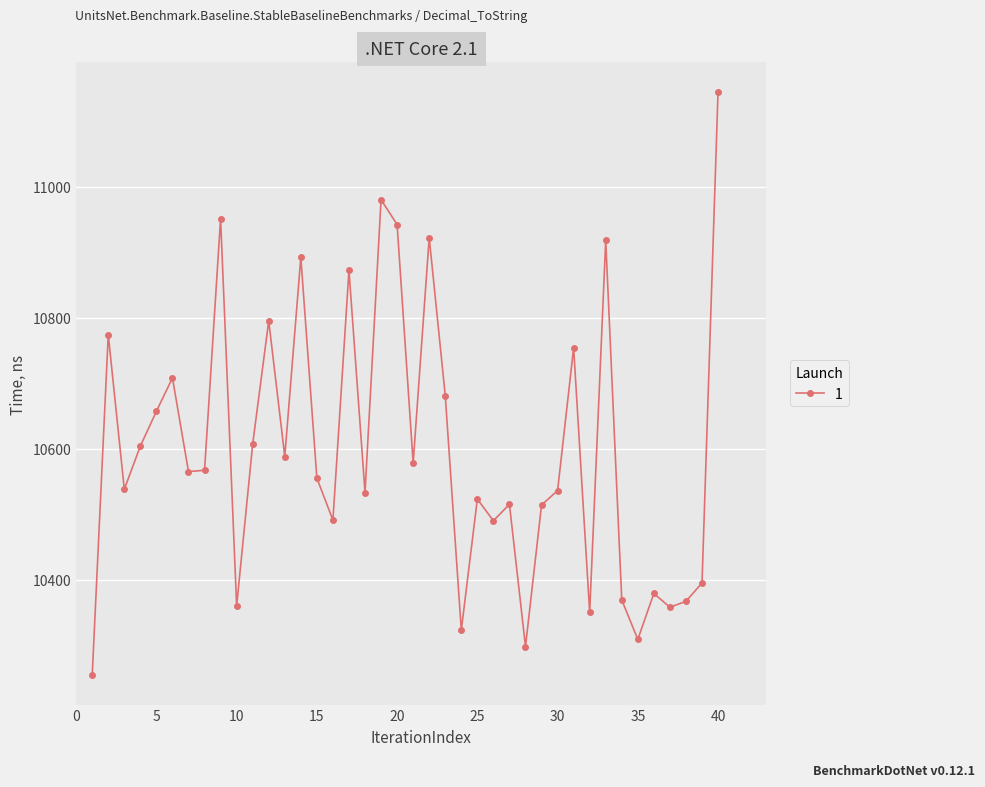

How many interior local valleys (lower than both neighbors) does the data have?

13